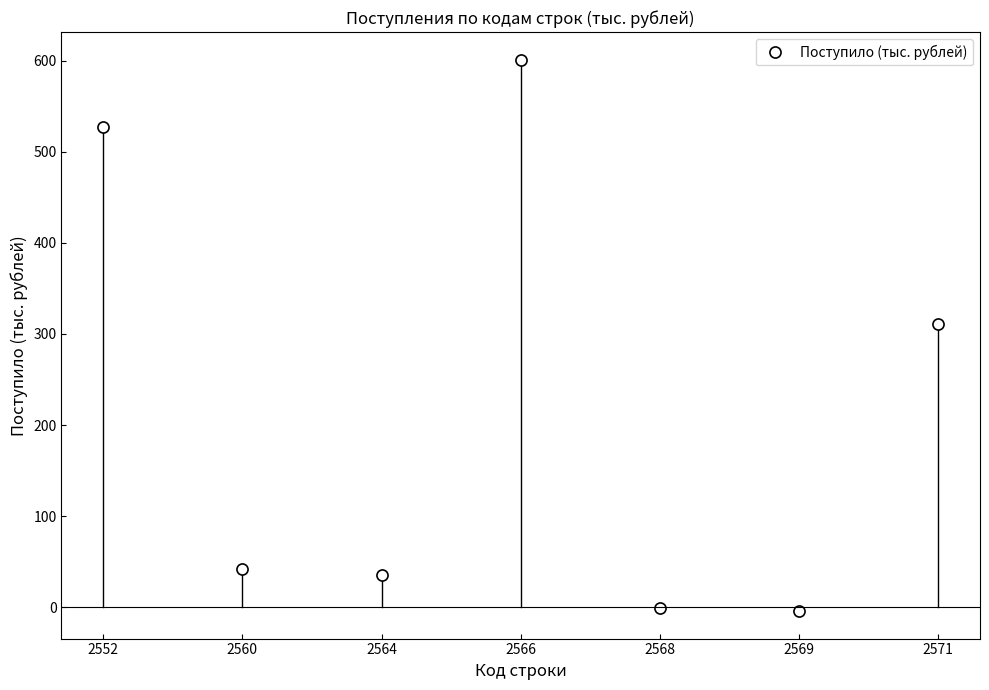

What is the minimum value shown in the chart?

-4